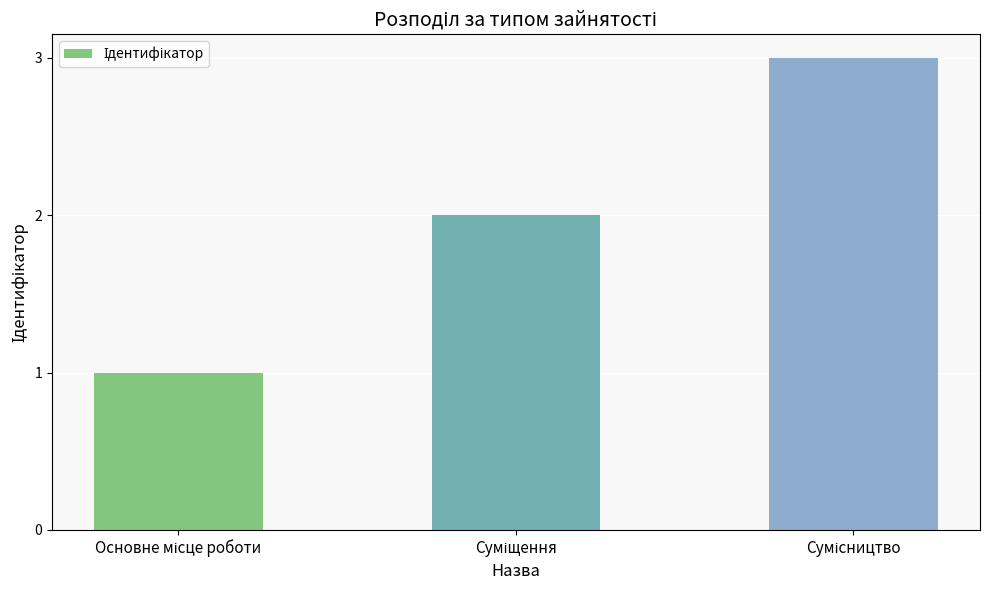

What is the average value?

2